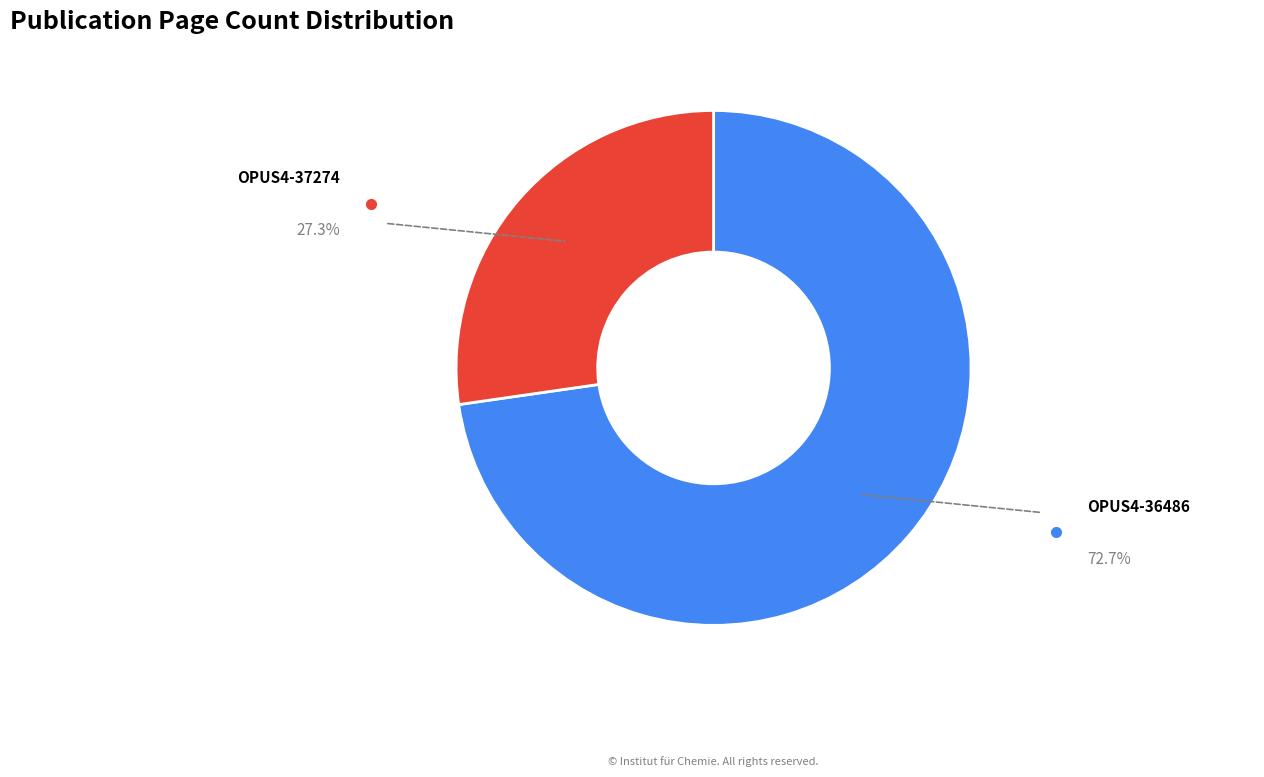

Is there any slice that represents more than half of the pie?

Yes